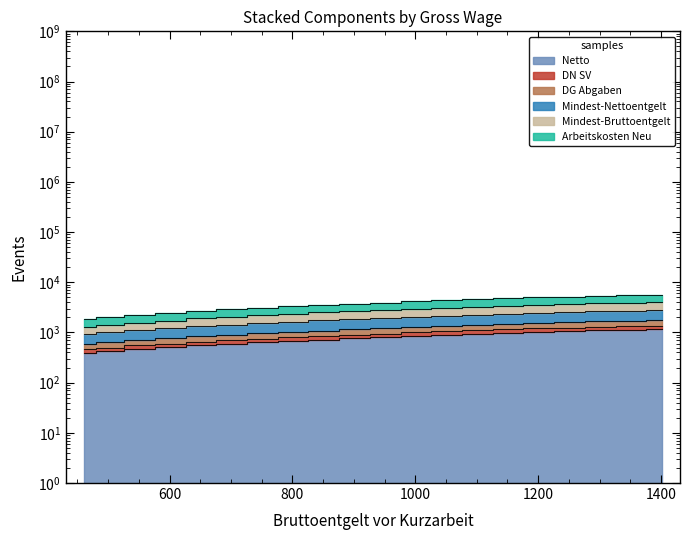

The value of DN SV at 1151 is 953.9. True or false?

False